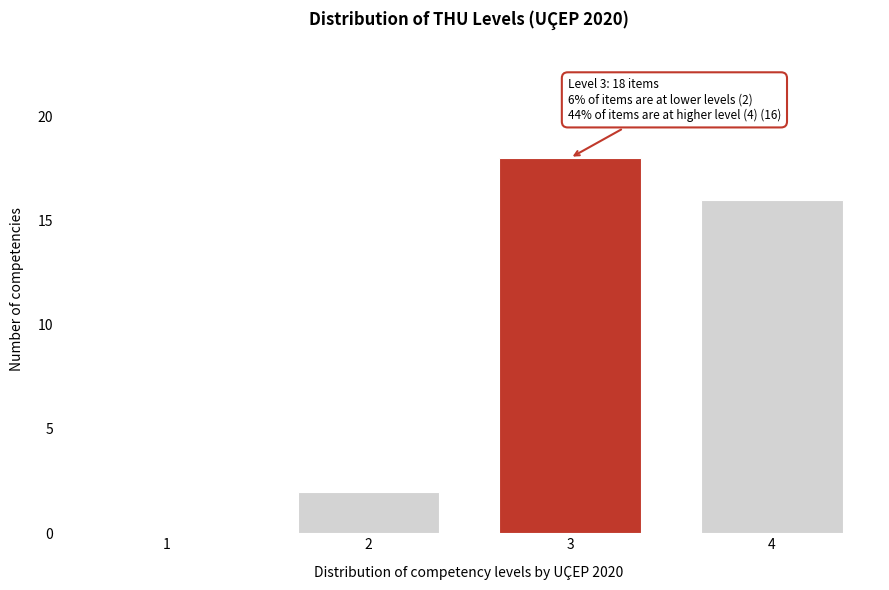

Reading left to right, extract all data points from this chart.

1=0	2=2	3=18	4=16